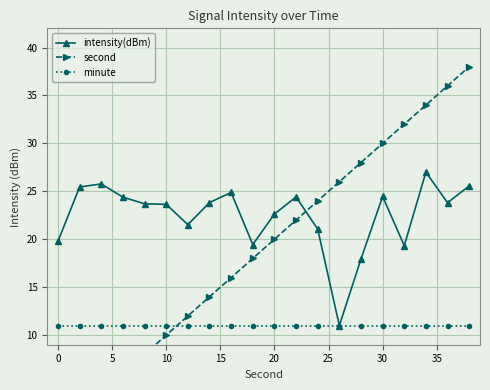

What are all the series names shown in the legend?

intensity(dBm), second, minute